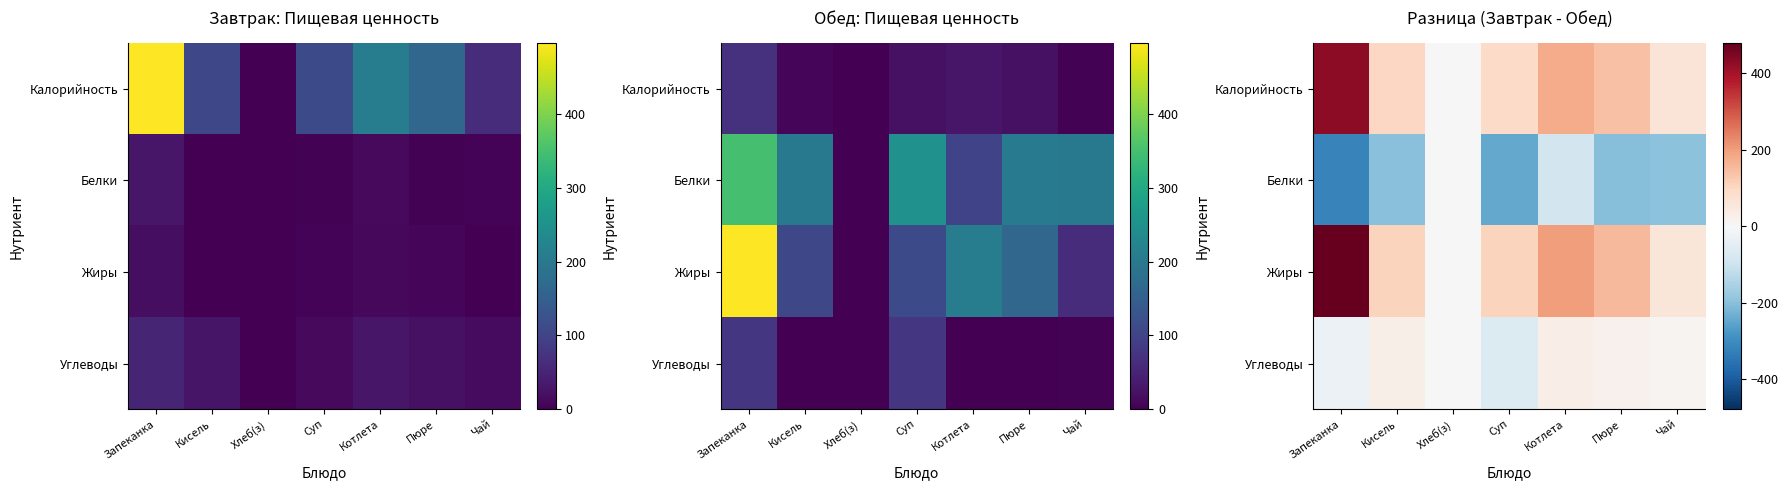

Where does the Углеводы series first go above 12?

Кисель